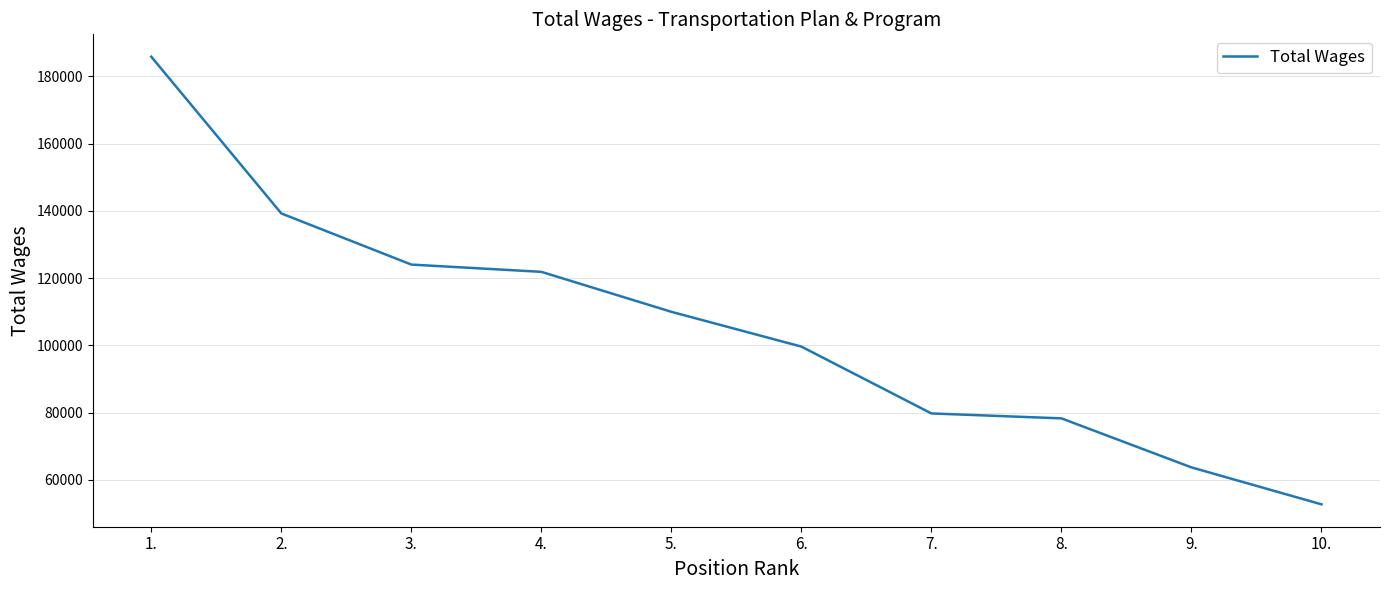

Does the chart have visible grid lines?

Yes